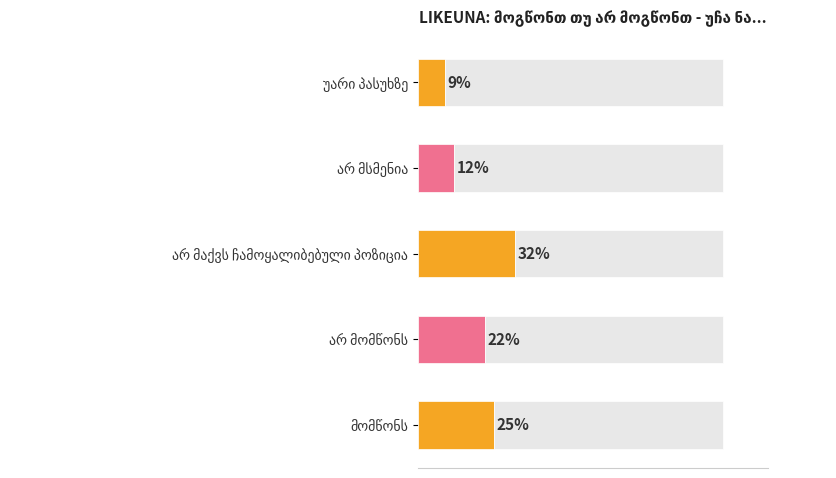

Reading right to left, extract all data points from this chart.

9	12	32	22	25